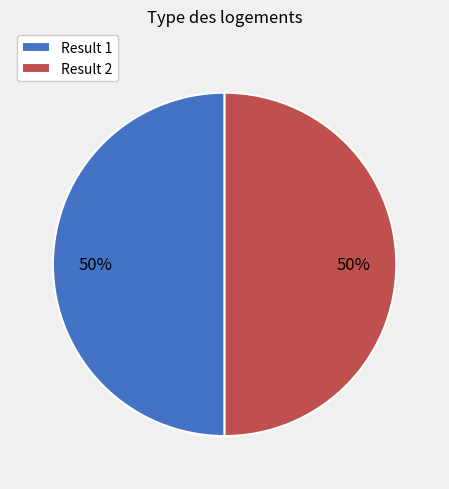

What is the ratio of the value at Result 2 to the value at Result 1?

1.0